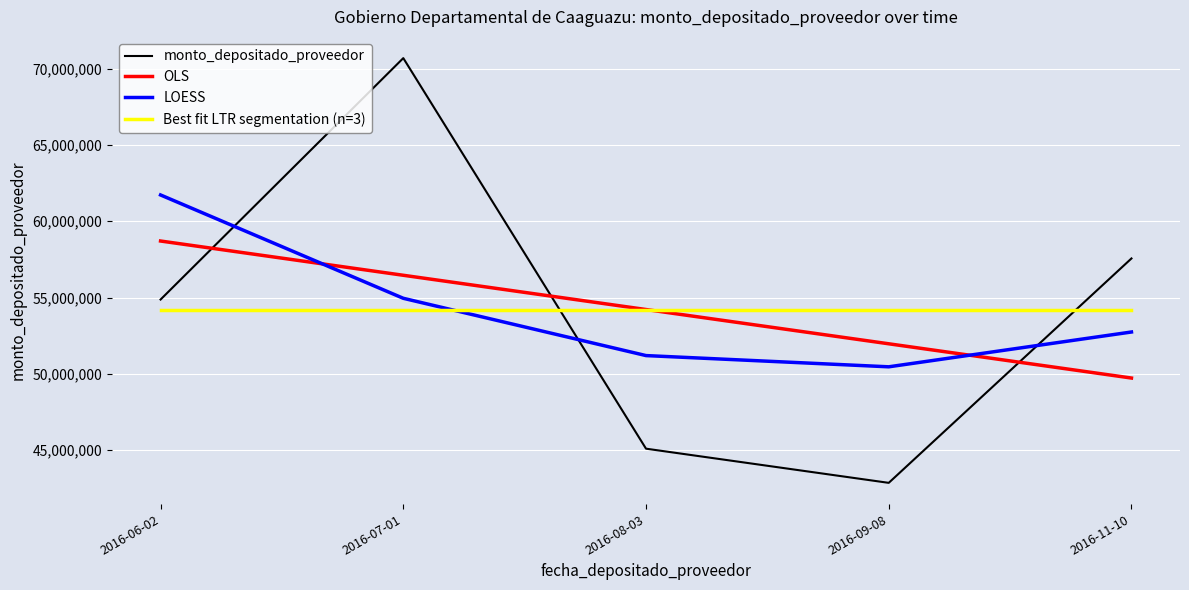

True or false: OLS has more than 2 interior local peaks.

False